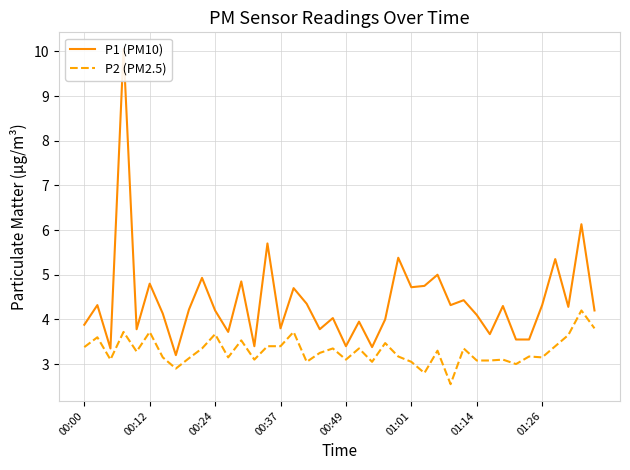

Is it true that P2 (PM2.5) equals 3.0 at 33?

True